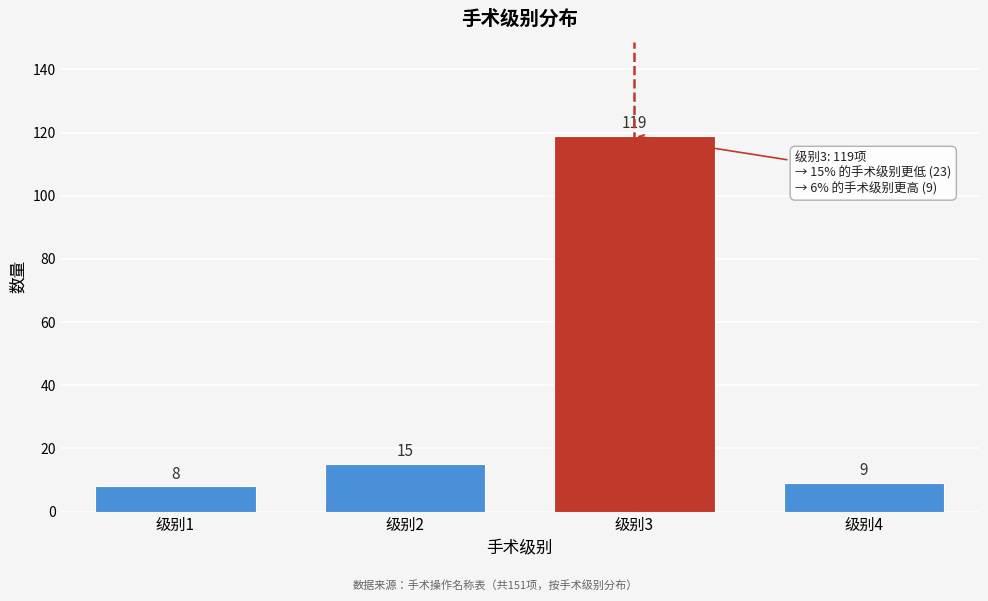

Reading left to right, transcribe all the data shown in this chart.

8	15	119	9